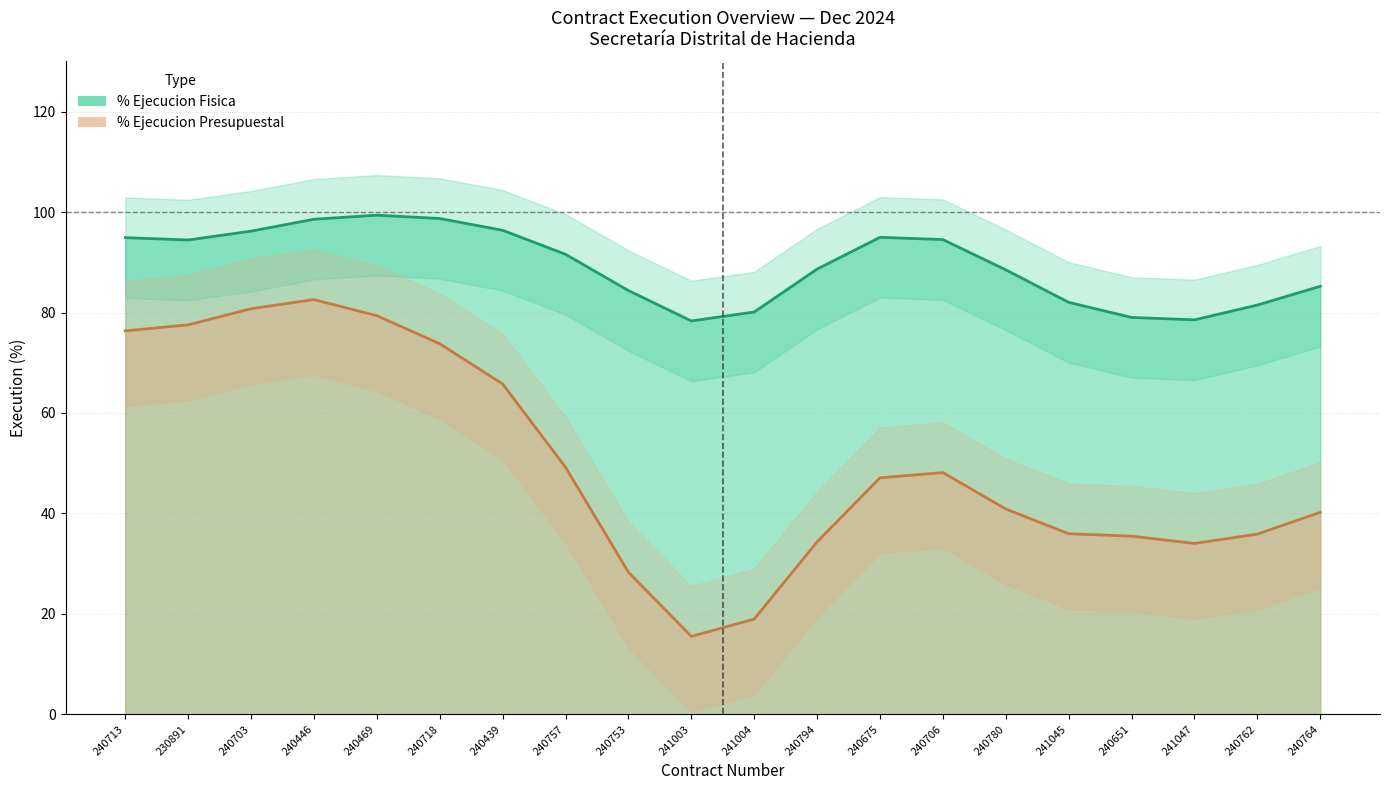

What is the sum of all % Ejecucion Fisica values?

1786.0